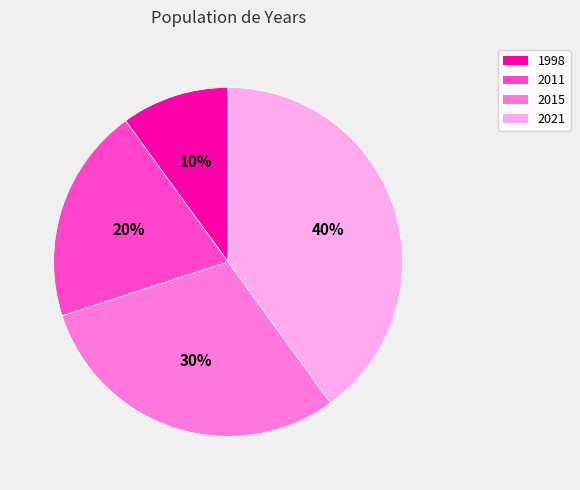

Which slice is the largest?

2021